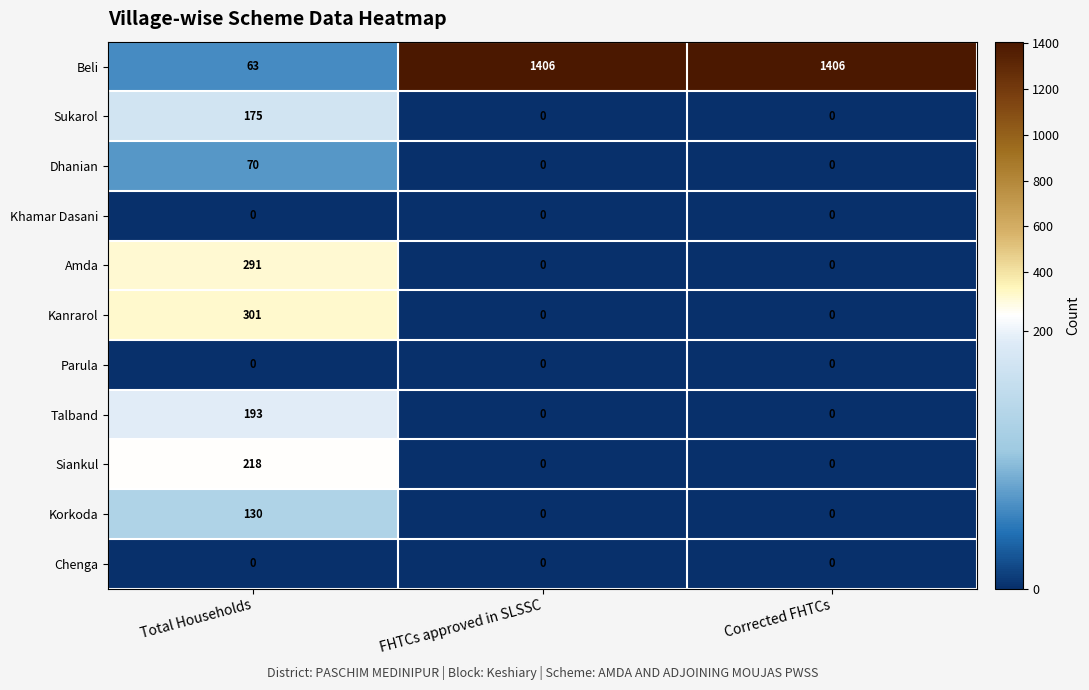

Which series has the largest total across all categories?

Beli